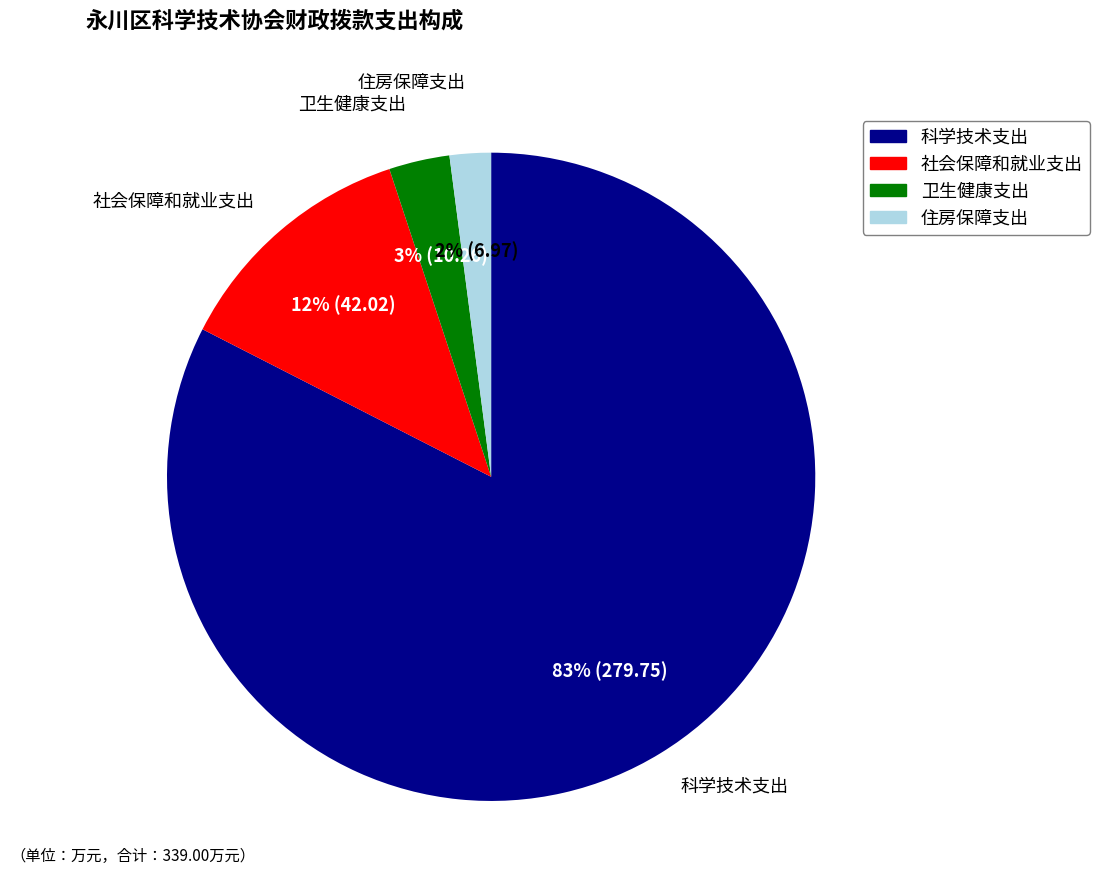

Which category accounts for the majority?

科学技术支出